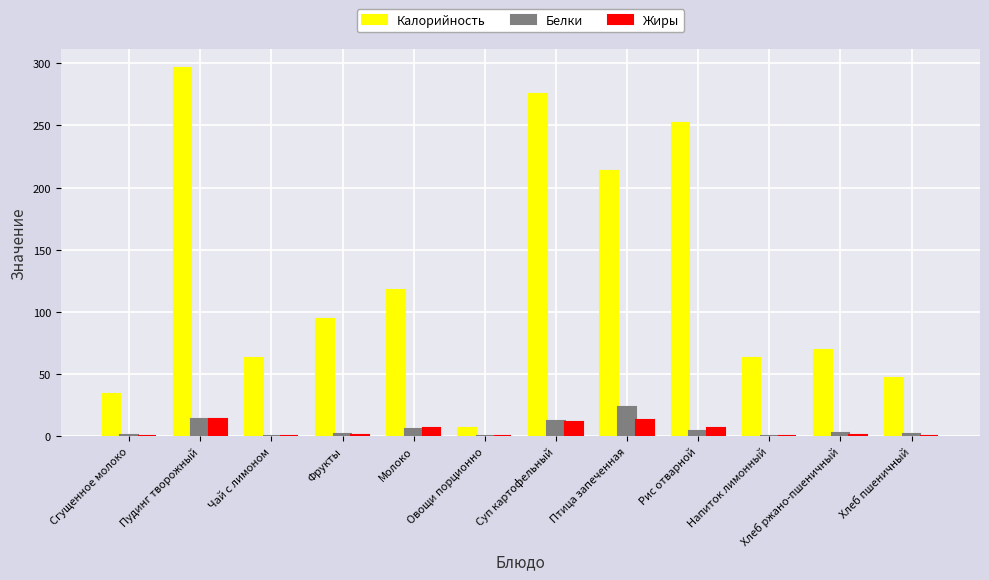

Which label corresponds to the largest value in the chart?

Пудинг творожный